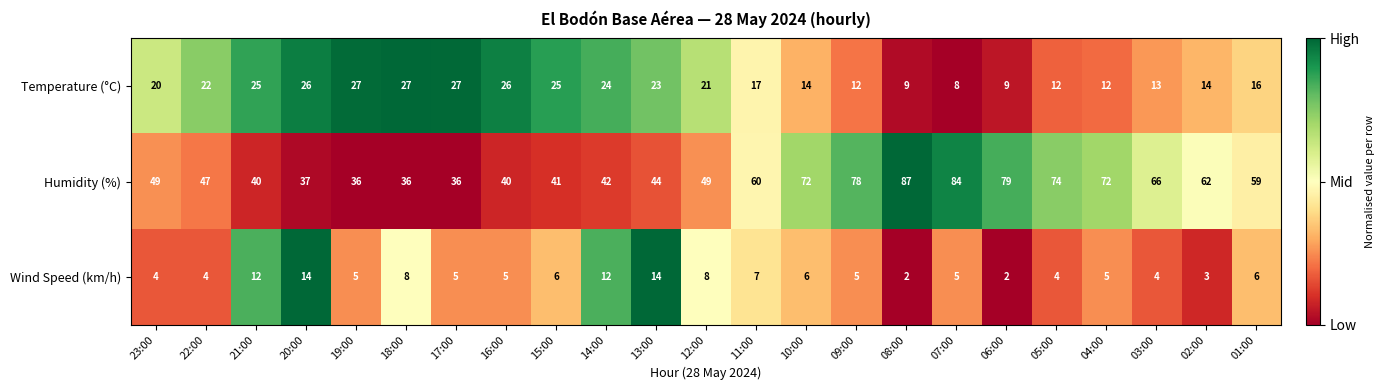

Rank the series at 16:00 from highest to lowest value.

Humidity (%), Temperature (°C), Wind Speed (km/h)